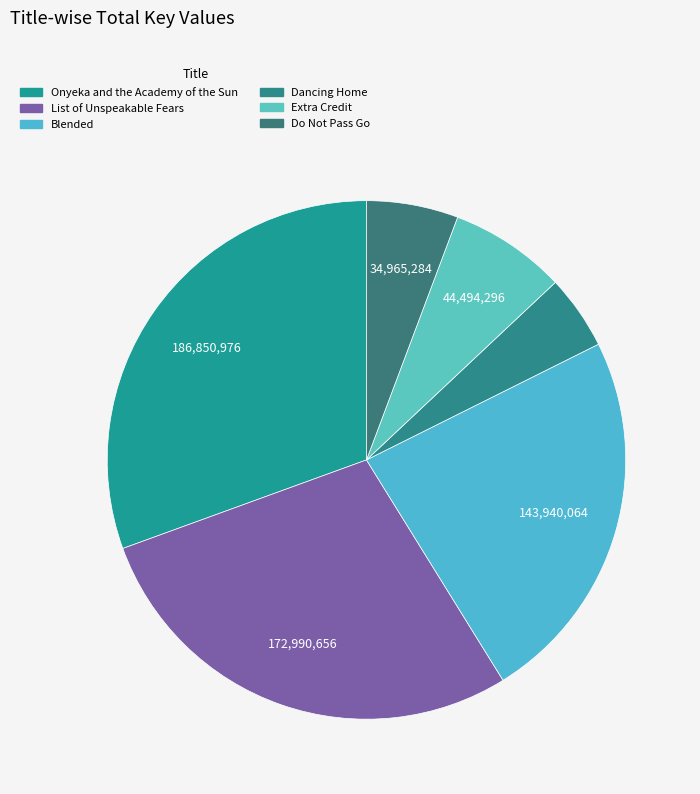

Is there any slice that represents more than half of the pie?

No